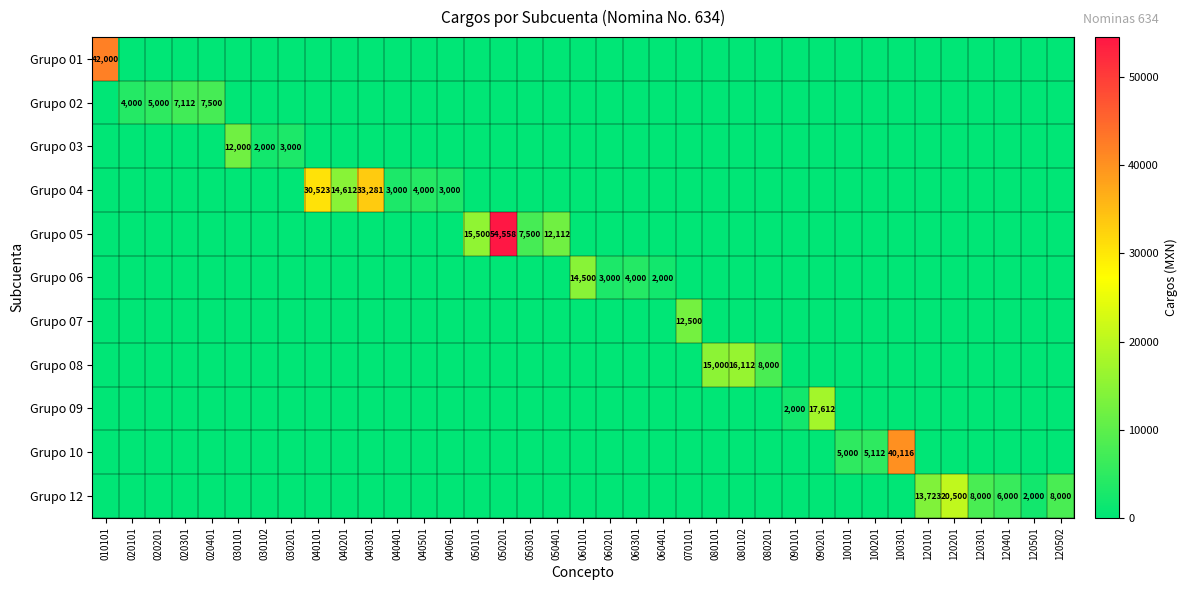

Which series has the largest range (max minus min)?

Grupo 05